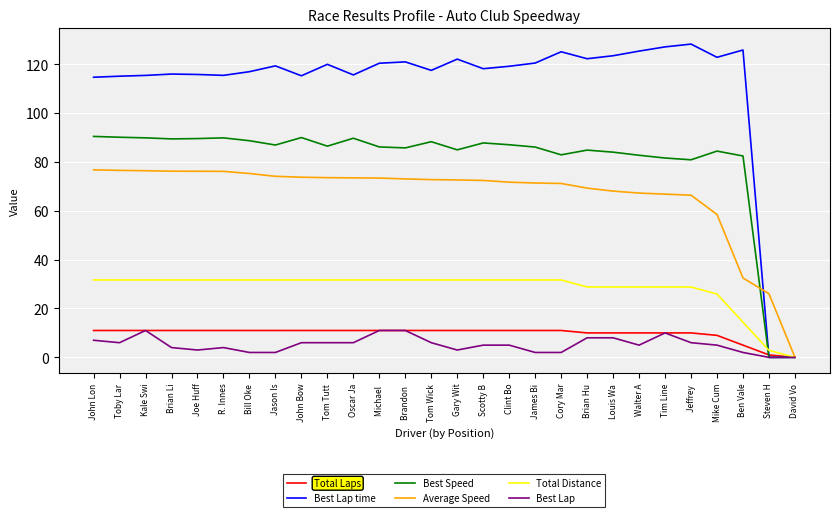

Where do Total Laps and Best Speed first cross each other?

Ben Vale and Steven H